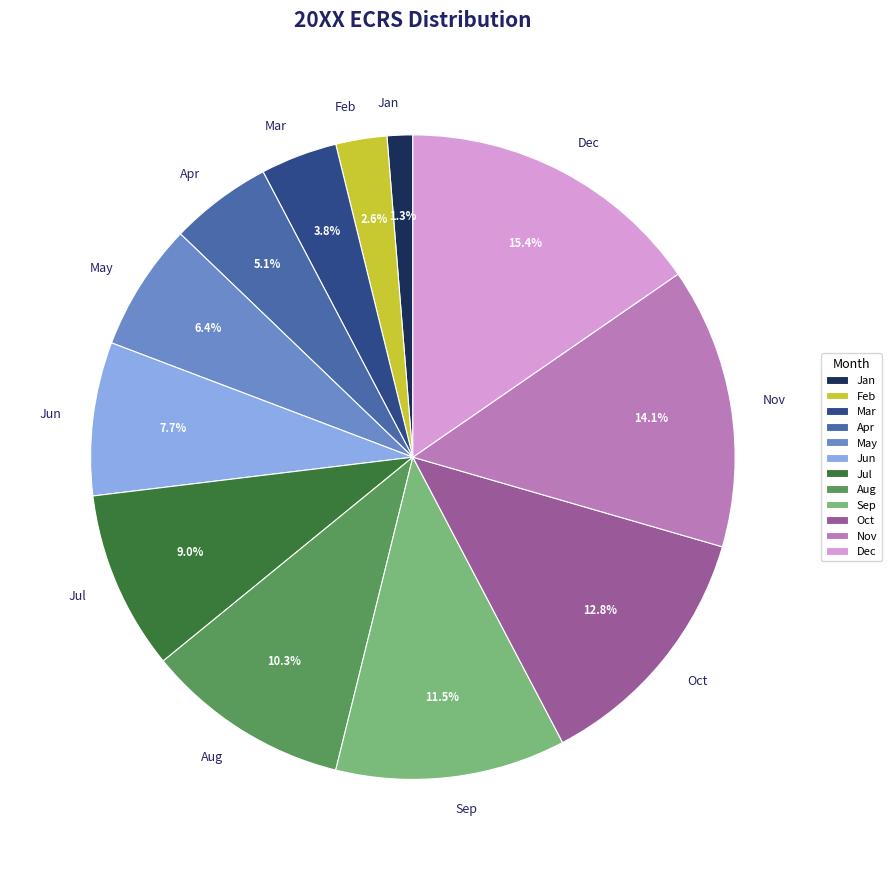

To the nearest percent, what is the combined percentage of Jun and Nov?

22%